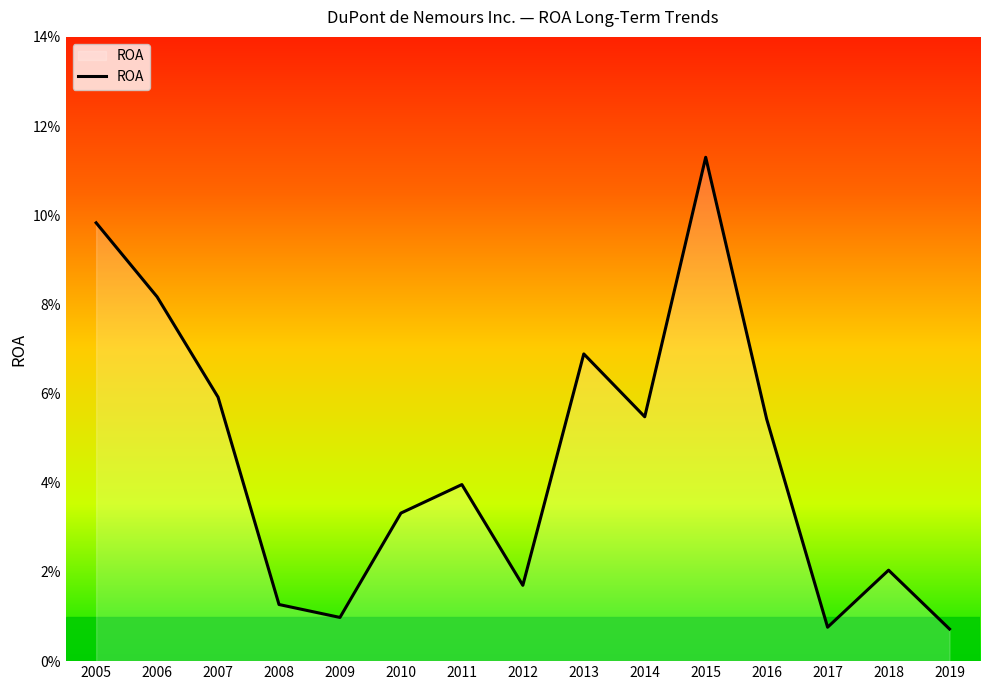

Does the chart display data point markers on the line(s)?

No